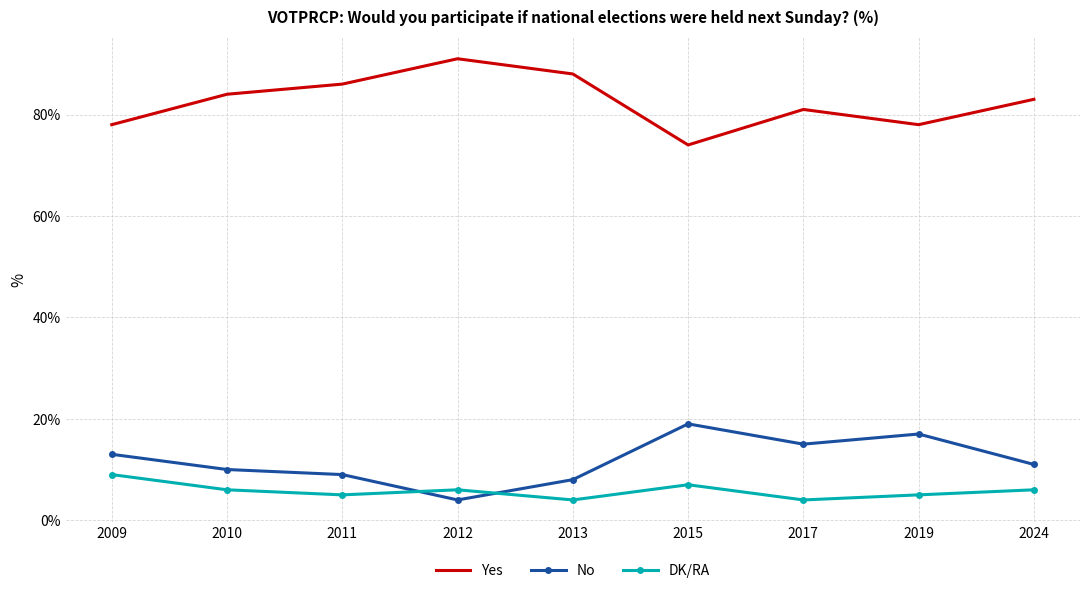

How many times do No and DK/RA cross each other?

2